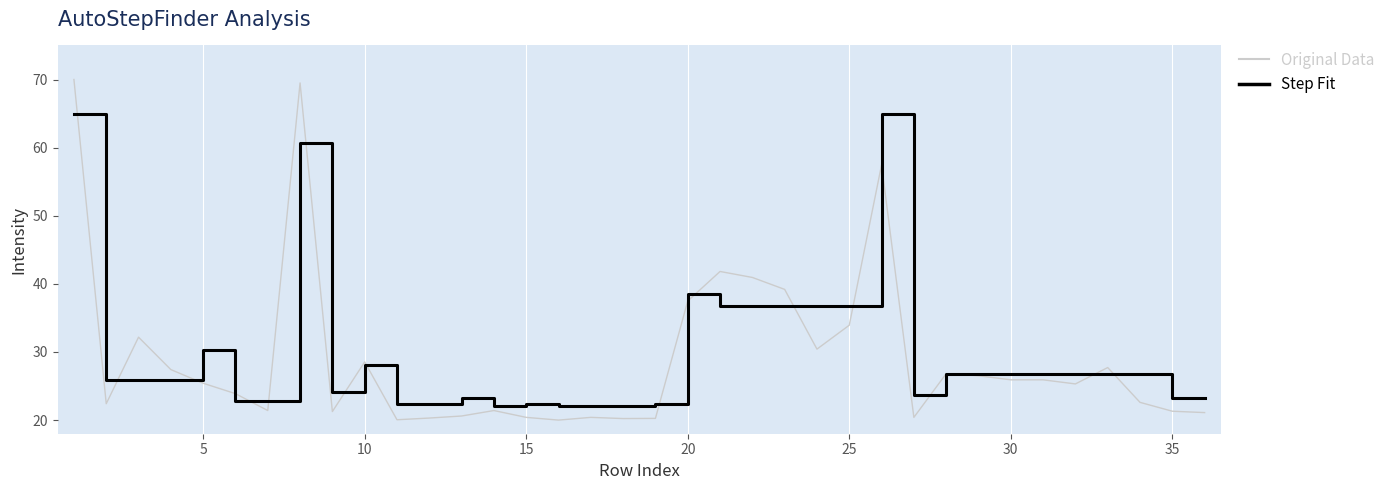

How many distinct data groups are displayed?

2